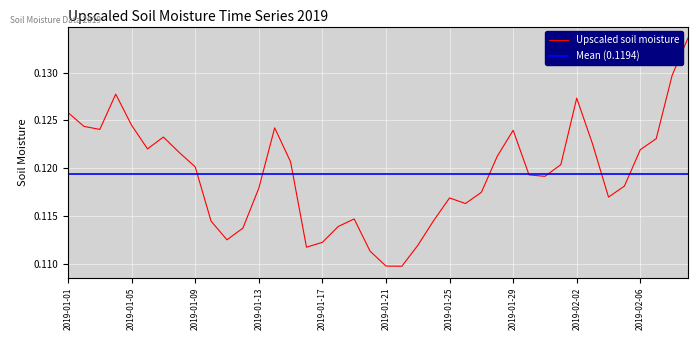

True or false: the data shows 0.1 at 2019-02-06.

True